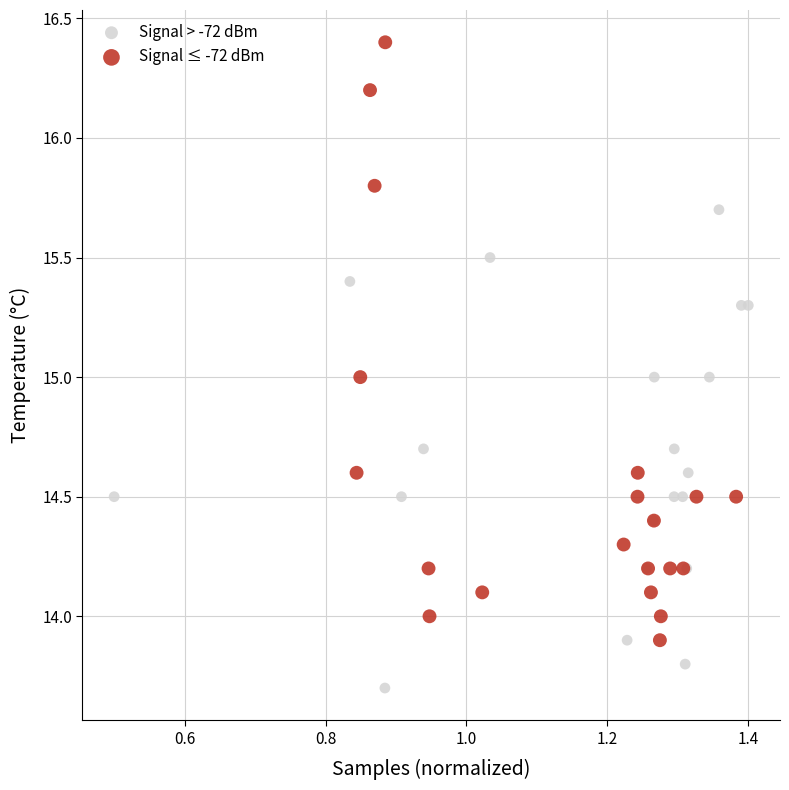

Which series reaches the minimum Y coordinate?

Signal > -72 dBm